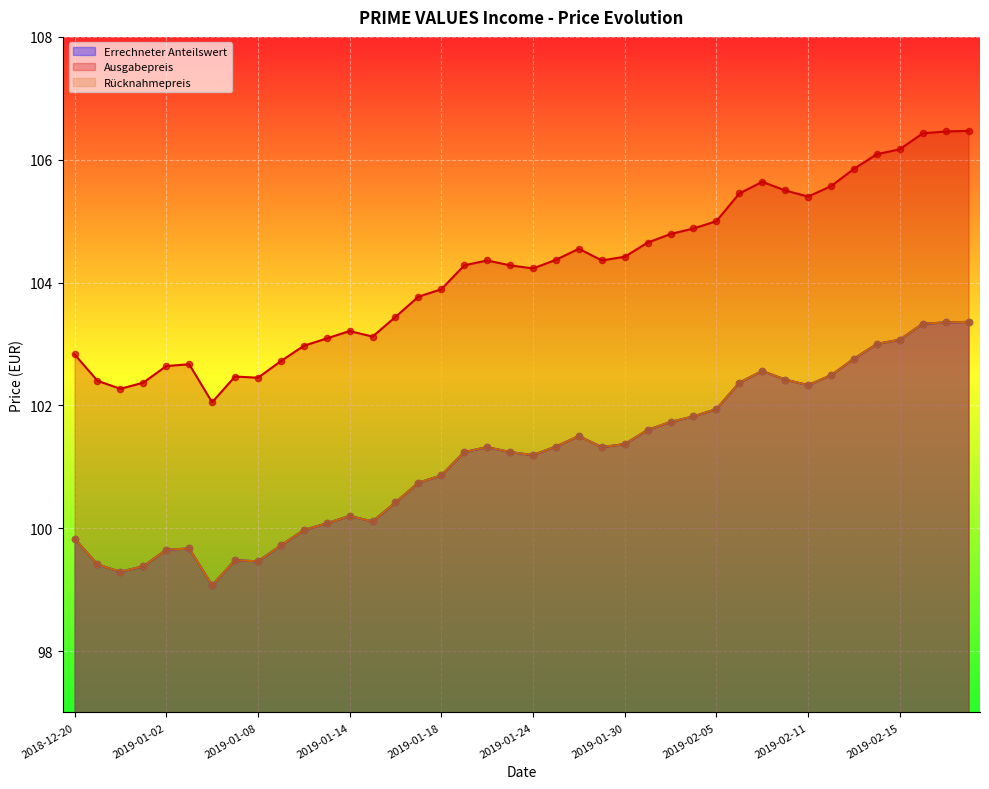

At how many categories does at least one series exceed 100?

40